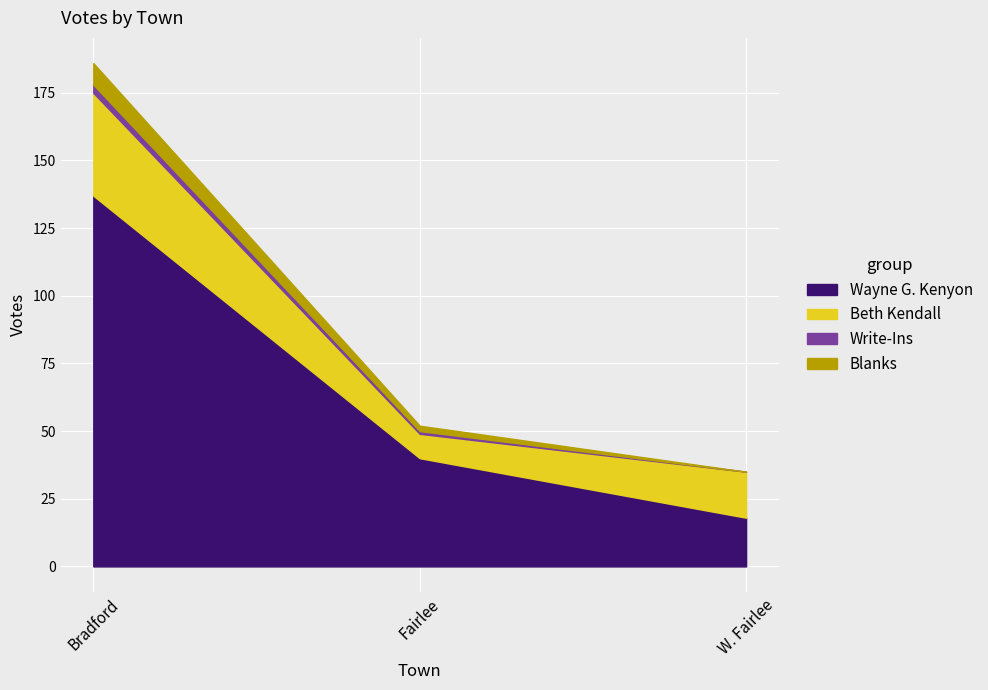

Is the value of Blanks at Bradford greater than the value of Wayne G. Kenyon at W. Fairlee?

No